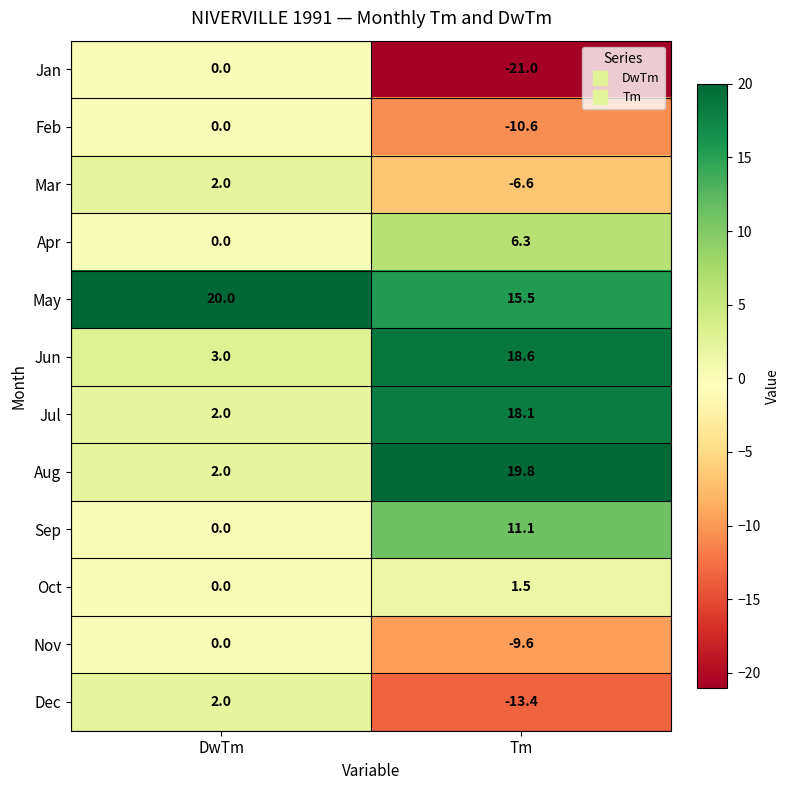

True or false: Mar has a value of 2.0 at DwTm.

True